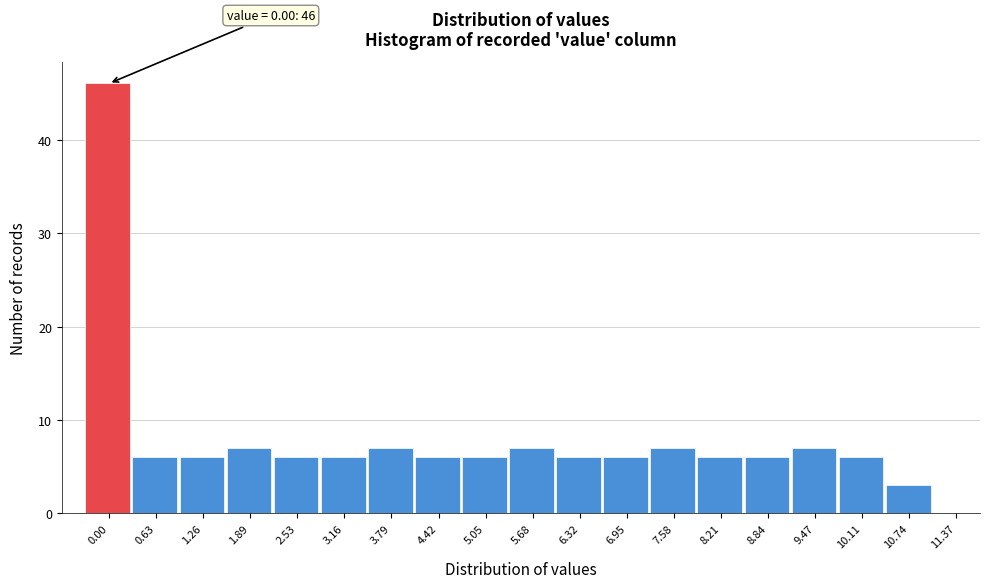

Reading left to right, extract all data points from this chart.

0.00=46	0.63=6	1.26=6	1.89=7	2.53=6	3.16=6	3.79=7	4.42=6	5.05=6	5.68=7	6.32=6	6.95=6	7.58=7	8.21=6	8.84=6	9.47=7	10.11=6	10.74=3	11.37=0